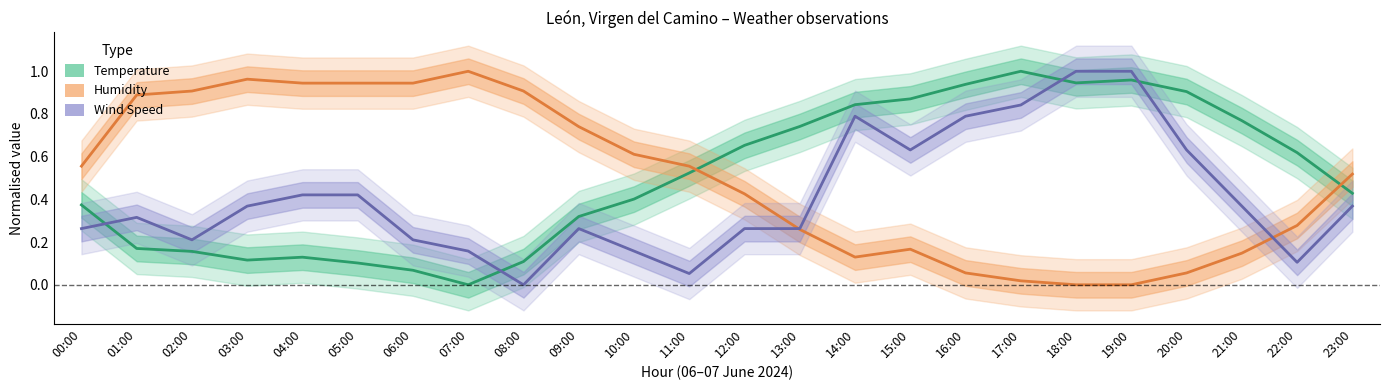

How many data points in Wind Speed are above 0?

23